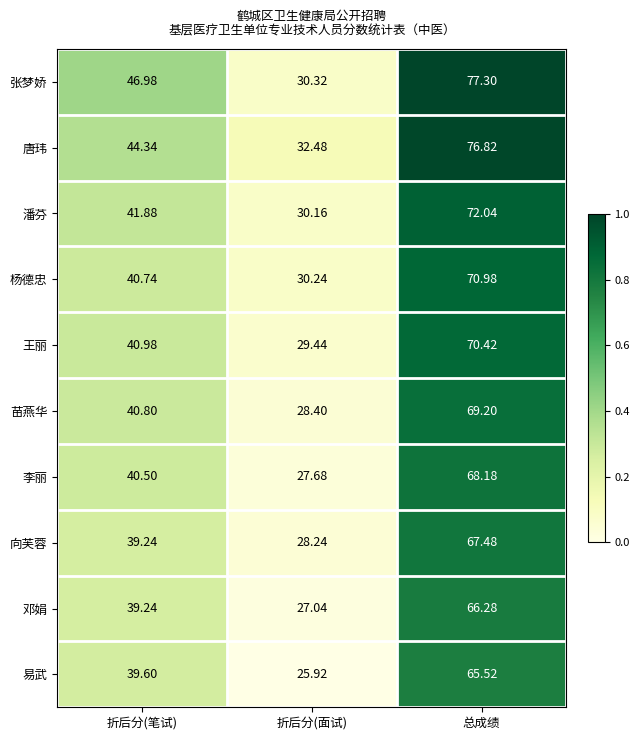

At which category is the sum across all series the highest?

总成绩